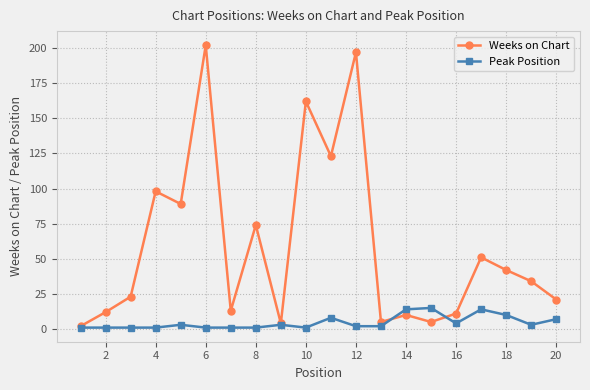

List the series in order of their peak value, lowest first.

Peak Position, Weeks on Chart